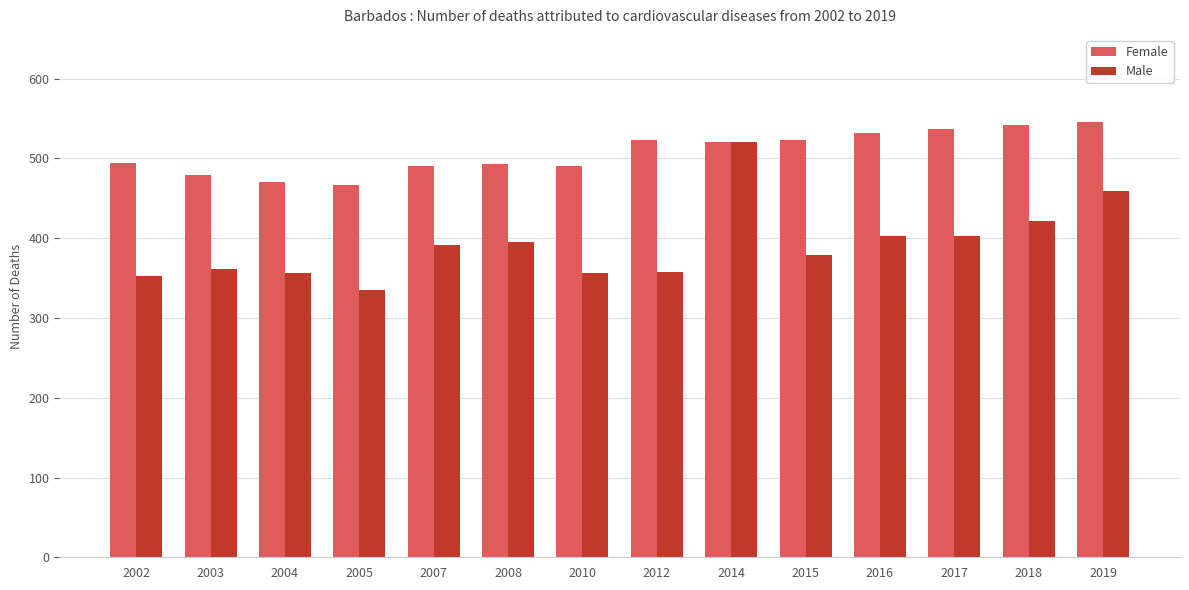

What is the spread (max minus min) of values at 2018?

119.9